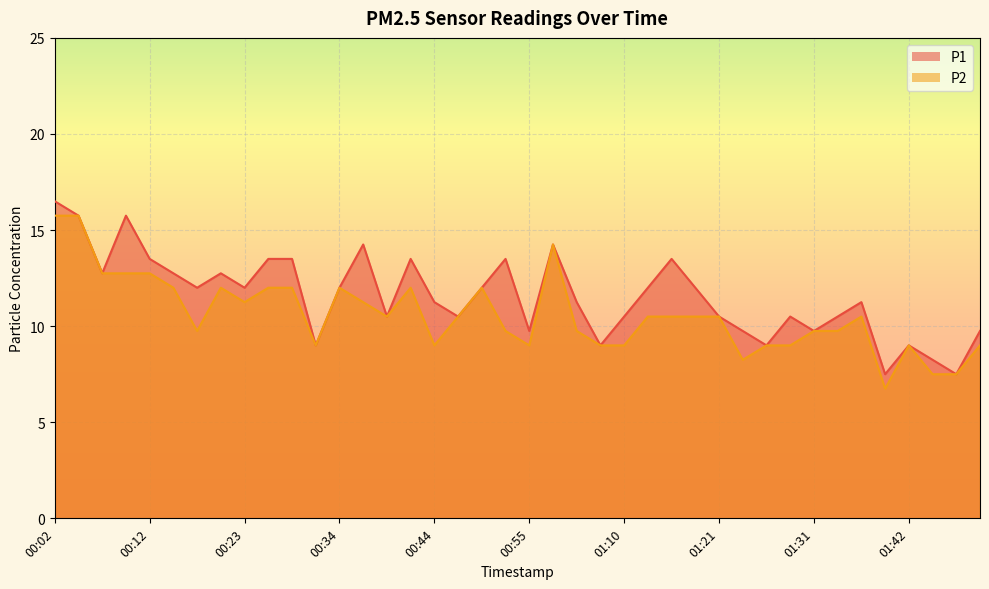

In P2, how many points are lower than both neighbors (excluding endpoints)?

8